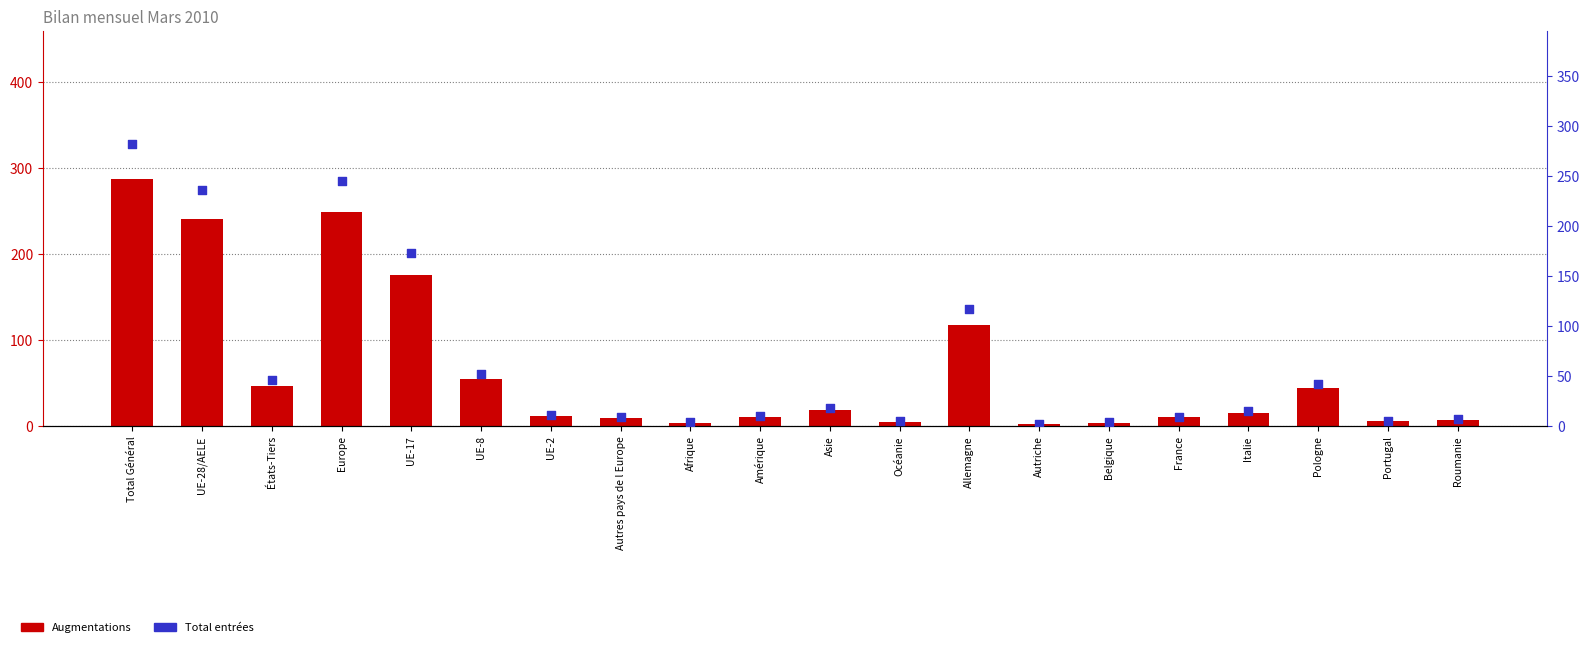

Is the value of Augmentations (col_1) at UE-8 greater than the value of Total entrées (col_2) at Asie?

Yes